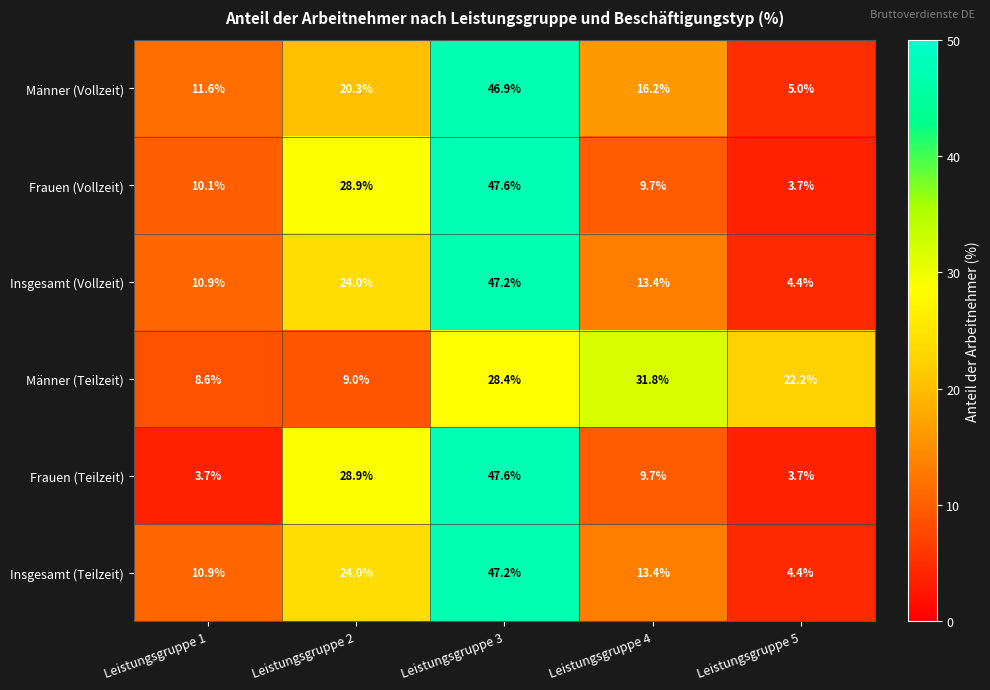

Reading left to right, transcribe all the data shown in this chart.

Männer (Vollzeit): Leistungsgruppe 1=11.6	Leistungsgruppe 2=20.3	Leistungsgruppe 3=46.9	Leistungsgruppe 4=16.2	Leistungsgruppe 5=5.0
Frauen (Vollzeit): Leistungsgruppe 1=10.1	Leistungsgruppe 2=28.9	Leistungsgruppe 3=47.6	Leistungsgruppe 4=9.7	Leistungsgruppe 5=3.7
Insgesamt (Vollzeit): Leistungsgruppe 1=10.9	Leistungsgruppe 2=24.0	Leistungsgruppe 3=47.2	Leistungsgruppe 4=13.4	Leistungsgruppe 5=4.4
Männer (Teilzeit): Leistungsgruppe 1=8.6	Leistungsgruppe 2=9.0	Leistungsgruppe 3=28.4	Leistungsgruppe 4=31.8	Leistungsgruppe 5=22.2
Frauen (Teilzeit): Leistungsgruppe 1=3.7	Leistungsgruppe 2=28.9	Leistungsgruppe 3=47.6	Leistungsgruppe 4=9.7	Leistungsgruppe 5=3.7
Insgesamt (Teilzeit): Leistungsgruppe 1=10.9	Leistungsgruppe 2=24.0	Leistungsgruppe 3=47.2	Leistungsgruppe 4=13.4	Leistungsgruppe 5=4.4